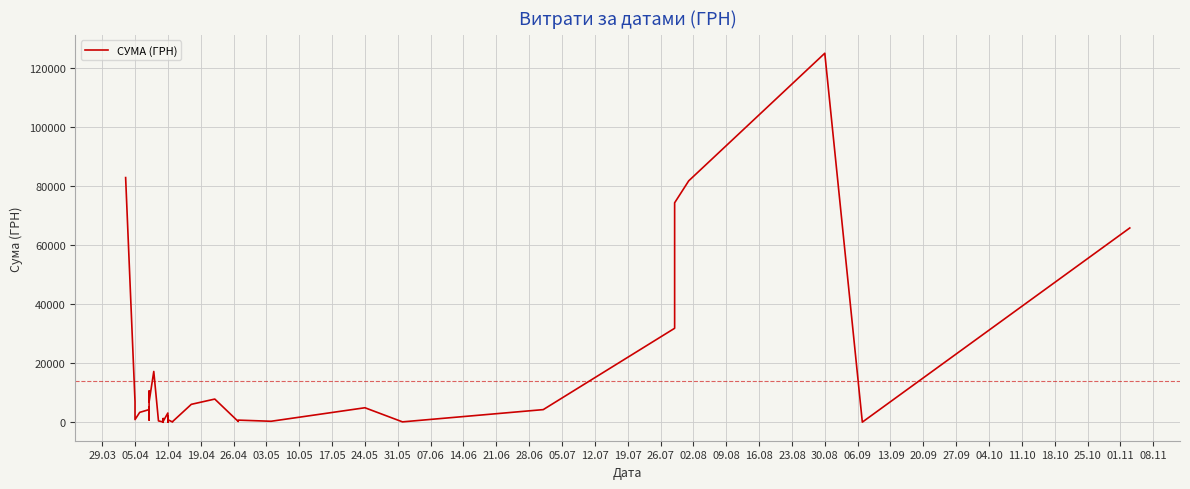

Is it true that the value at 35 is 104282.8?

False